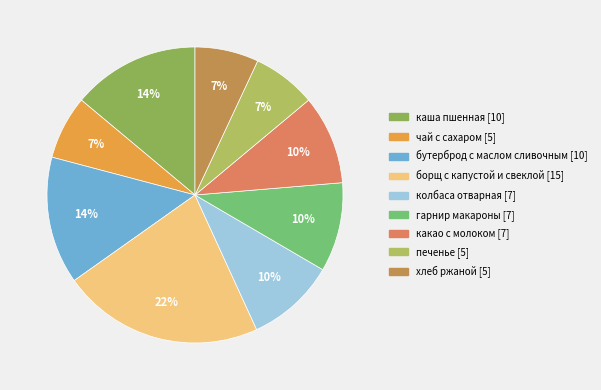

How many segments does this pie chart have?

9